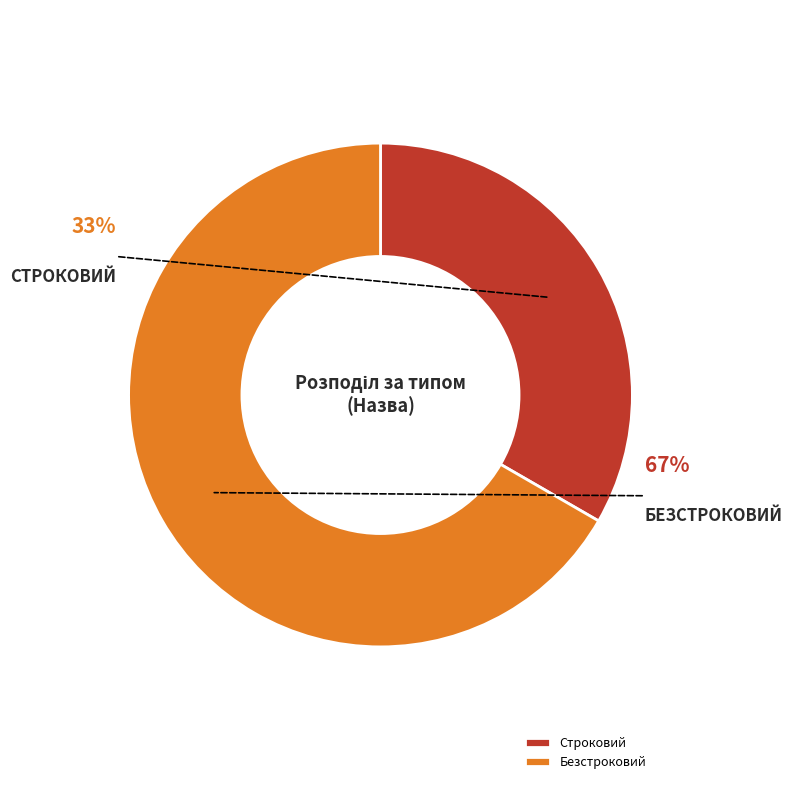

How many slices are in this pie chart?

2